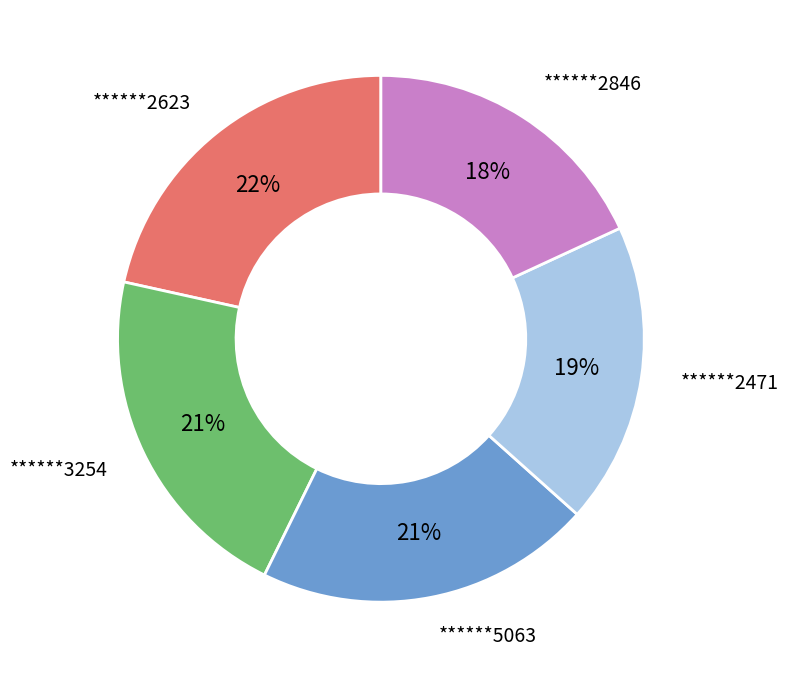

Is there a majority slice in this chart?

No